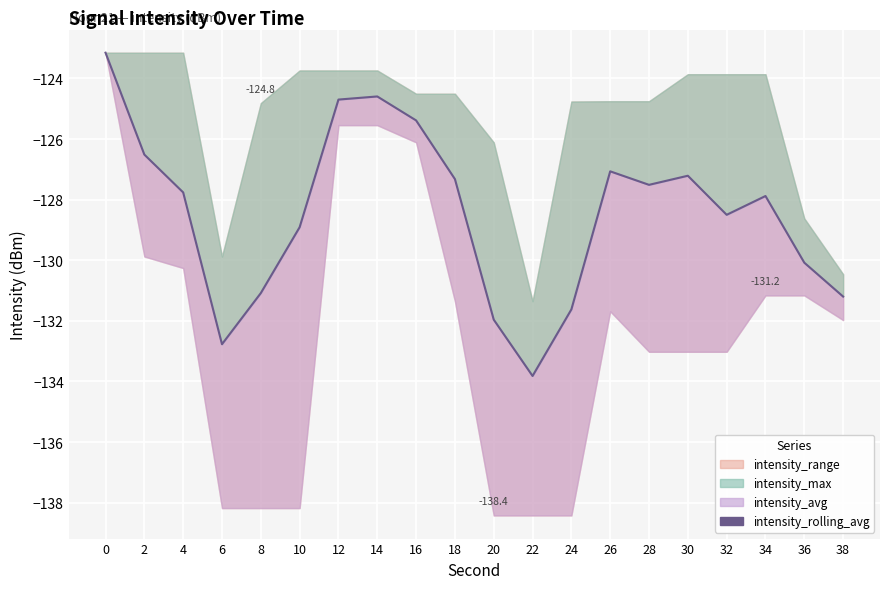

What is the sum of the values at 26 and 16?

-252.5